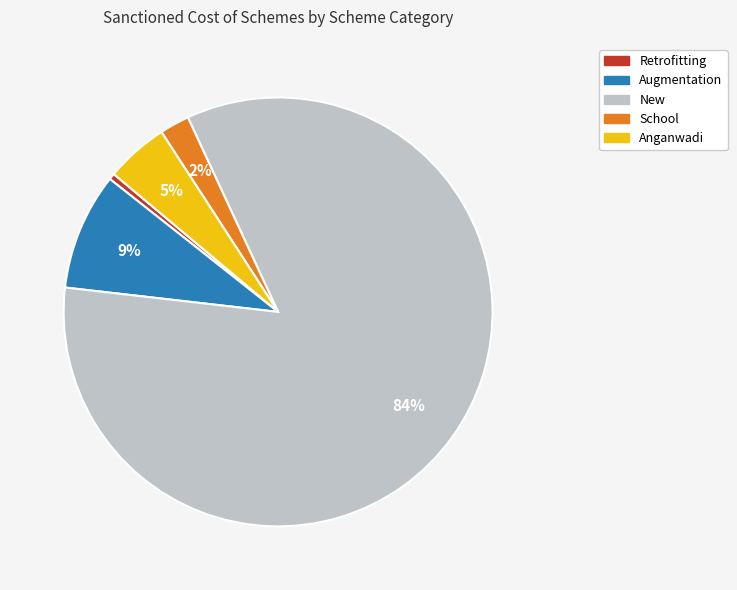

True or false: New accounts for 92% of the total.

False